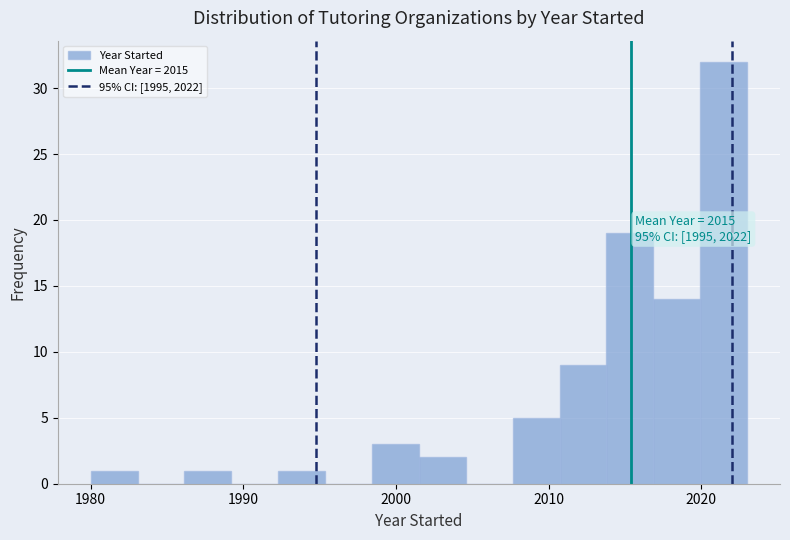

Around what value on the x-axis is the tallest bar? Give the approximate position of its centre, as read against the axis.

2021